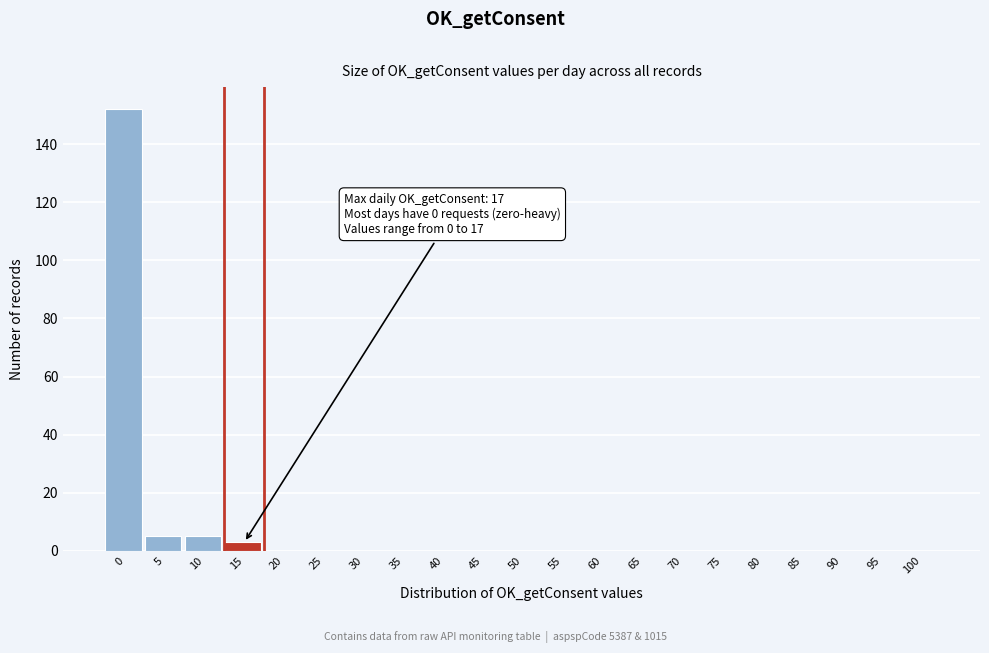

Reading left to right, extract all data points from this chart.

0=152	5=5	10=5	15=3	20=0	25=0	30=0	35=0	40=0	45=0	50=0	55=0	60=0	65=0	70=0	75=0	80=0	85=0	90=0	95=0	100=0